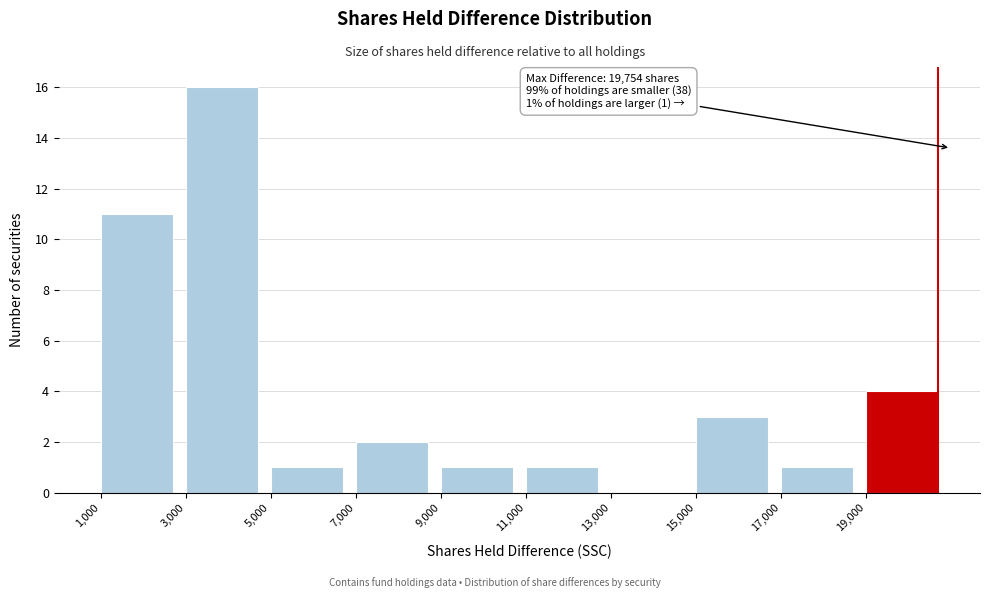

Which range on the x-axis has the tallest bar?

3000 to 5000